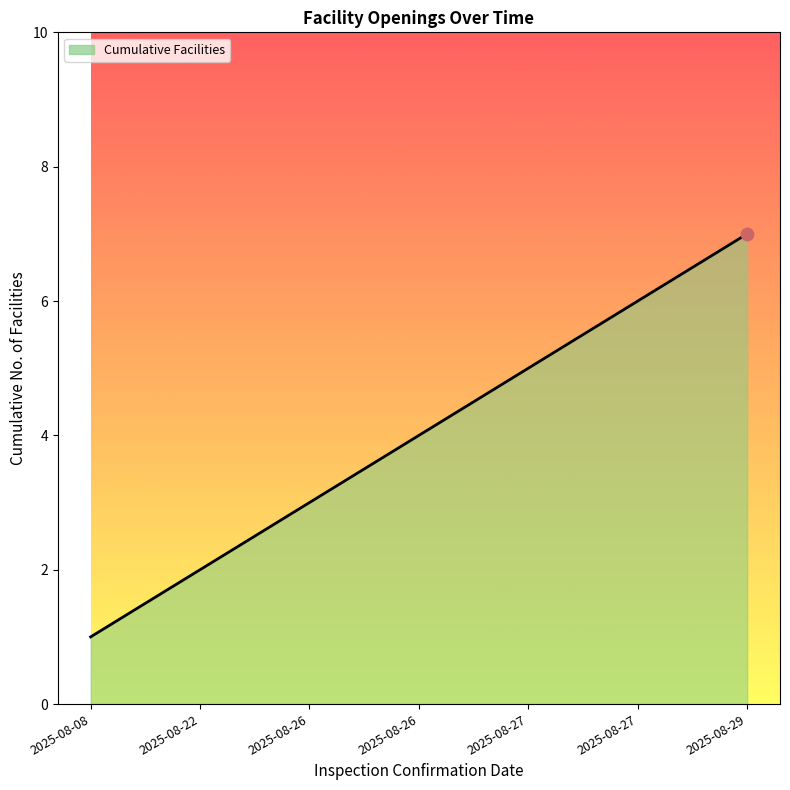

Between 2025-08-08 and 2025-08-27, which is larger?

2025-08-27